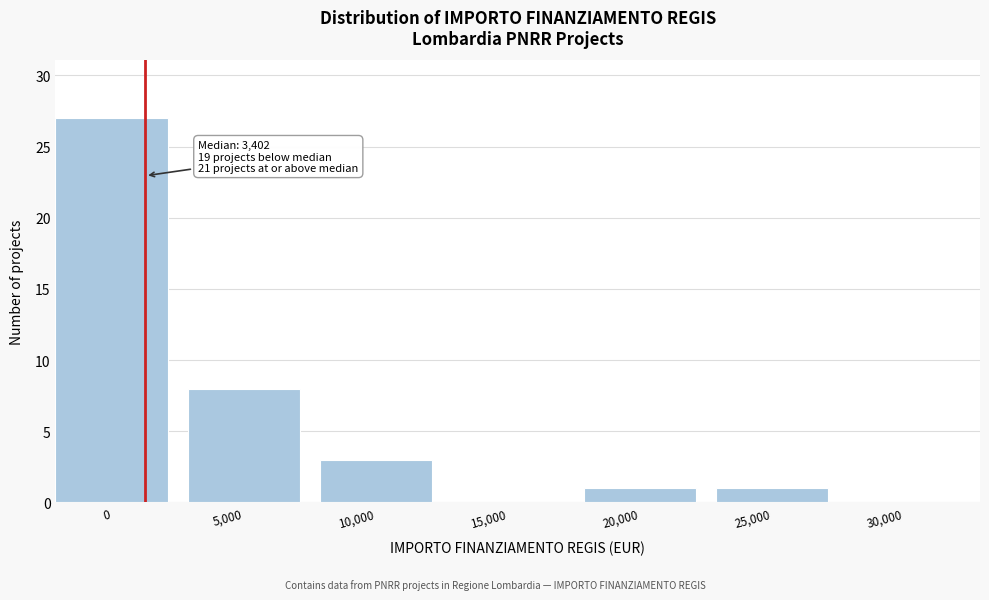

Reading left to right, extract all data points from this chart.

0=27	5,000=8	10,000=3	15,000=0	20,000=1	25,000=1	30,000=0